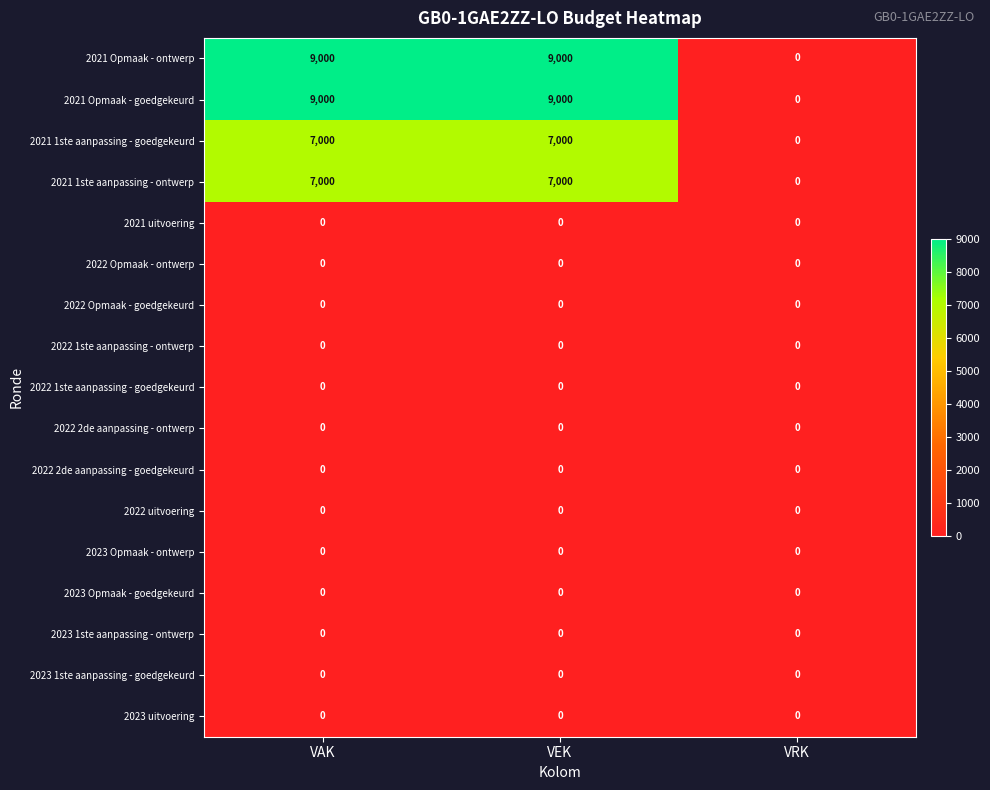

What is the greatest value displayed?

9000